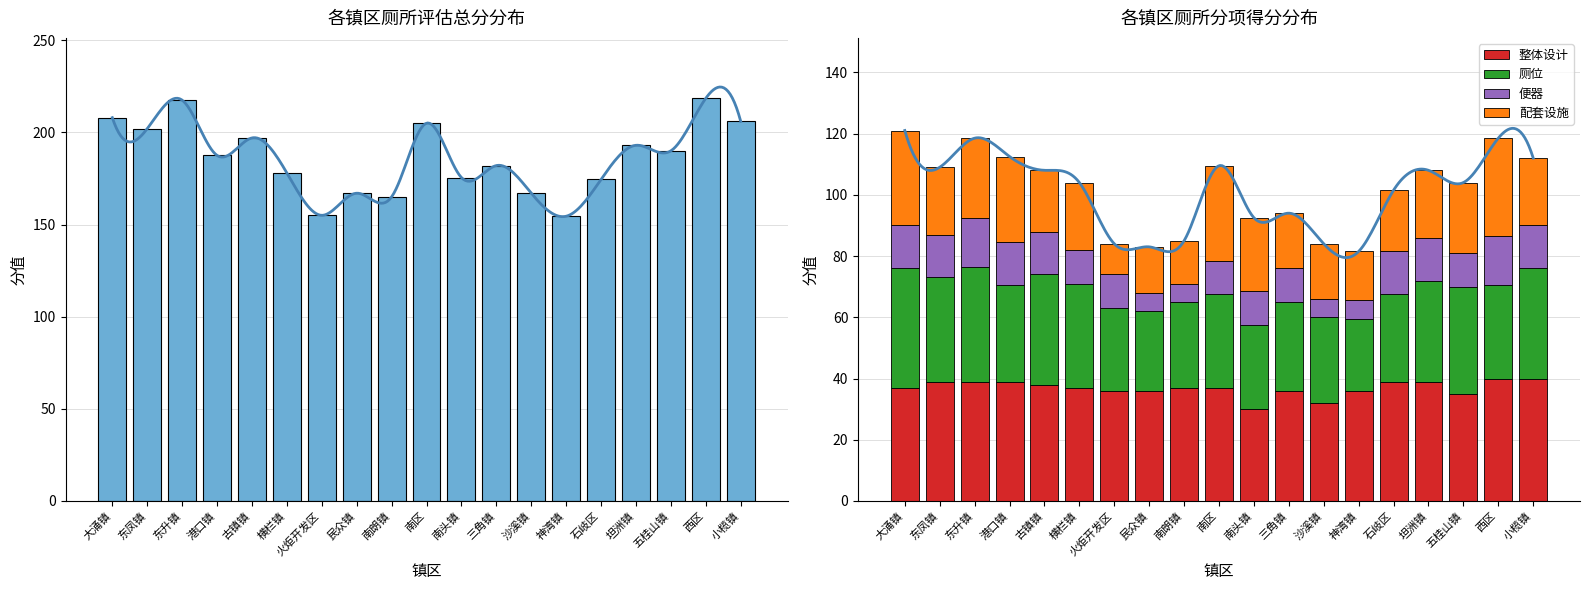

Reading left to right, list all the values displayed in this chart.

总分: 大涌镇=208.0	东凤镇=202.0	东升镇=217.5	港口镇=187.5	古镇镇=197.0	横栏镇=178.0	火炬开发区=155.0	民众镇=167.0	南朗镇=165.0	南区=205.0	南头镇=175.5	三角镇=182.0	沙溪镇=167.0	神湾镇=154.5	石岐区=174.5	坦洲镇=193.0	五桂山镇=190.0	西区=218.5	小榄镇=206.0
整体设计: 大涌镇=37.0	东凤镇=39.0	东升镇=39.0	港口镇=39.0	古镇镇=38.0	横栏镇=37.0	火炬开发区=36.0	民众镇=36.0	南朗镇=37.0	南区=37.0	南头镇=30.0	三角镇=36.0	沙溪镇=32.0	神湾镇=36.0	石岐区=39.0	坦洲镇=39.0	五桂山镇=35.0	西区=40.0	小榄镇=40.0
厕位: 大涌镇=39.0	东凤镇=34.0	东升镇=37.5	港口镇=31.5	古镇镇=36.0	横栏镇=34.0	火炬开发区=27.0	民众镇=26.0	南朗镇=28.0	南区=30.5	南头镇=27.5	三角镇=29.0	沙溪镇=28.0	神湾镇=23.5	石岐区=28.5	坦洲镇=33.0	五桂山镇=35.0	西区=30.5	小榄镇=36.0
便器: 大涌镇=14.0	东凤镇=14.0	东升镇=16.0	港口镇=14.0	古镇镇=14.0	横栏镇=11.0	火炬开发区=11.0	民众镇=6.0	南朗镇=6.0	南区=11.0	南头镇=11.0	三角镇=11.0	沙溪镇=6.0	神湾镇=6.0	石岐区=14.0	坦洲镇=14.0	五桂山镇=11.0	西区=16.0	小榄镇=14.0
配套设施: 大涌镇=31.0	东凤镇=22.0	东升镇=26.0	港口镇=28.0	古镇镇=20.0	横栏镇=22.0	火炬开发区=10.0	民众镇=15.0	南朗镇=14.0	南区=31.0	南头镇=24.0	三角镇=18.0	沙溪镇=18.0	神湾镇=16.0	石岐区=20.0	坦洲镇=22.0	五桂山镇=23.0	西区=32.0	小榄镇=22.0